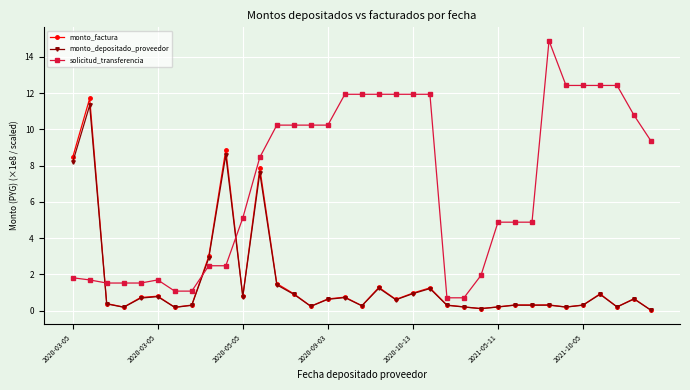

What are all the series names shown in the legend?

monto_factura, monto_depositado_proveedor, solicitud_transferencia